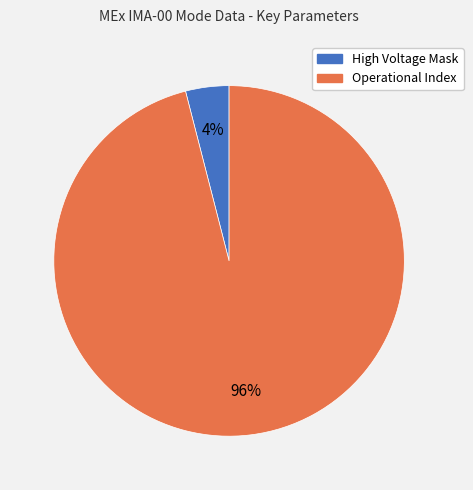

Is the sum of High Voltage Mask and Operational Index greater than half?

Yes